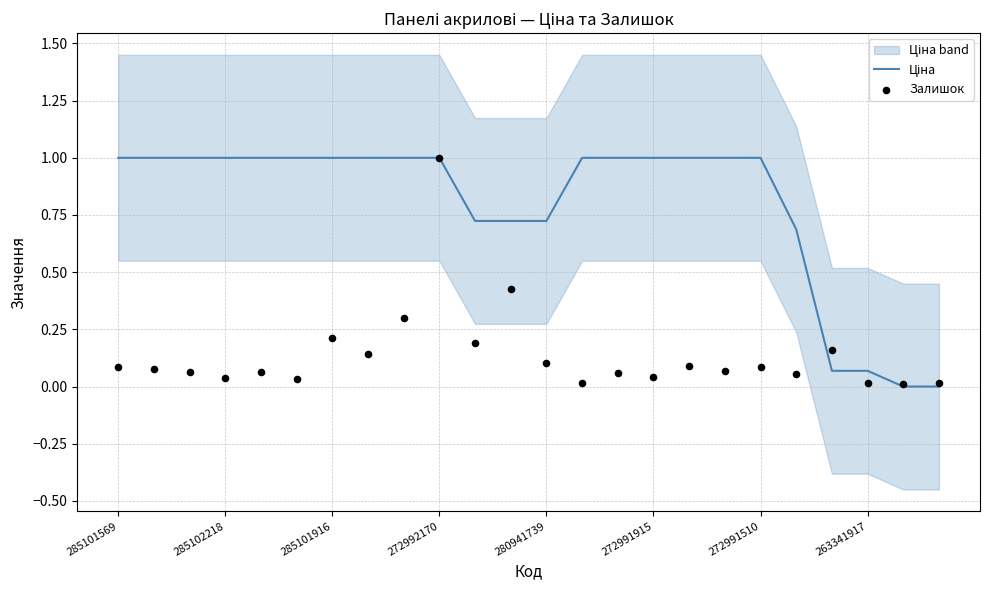

Which series contains the lowest Y value?

Ціна